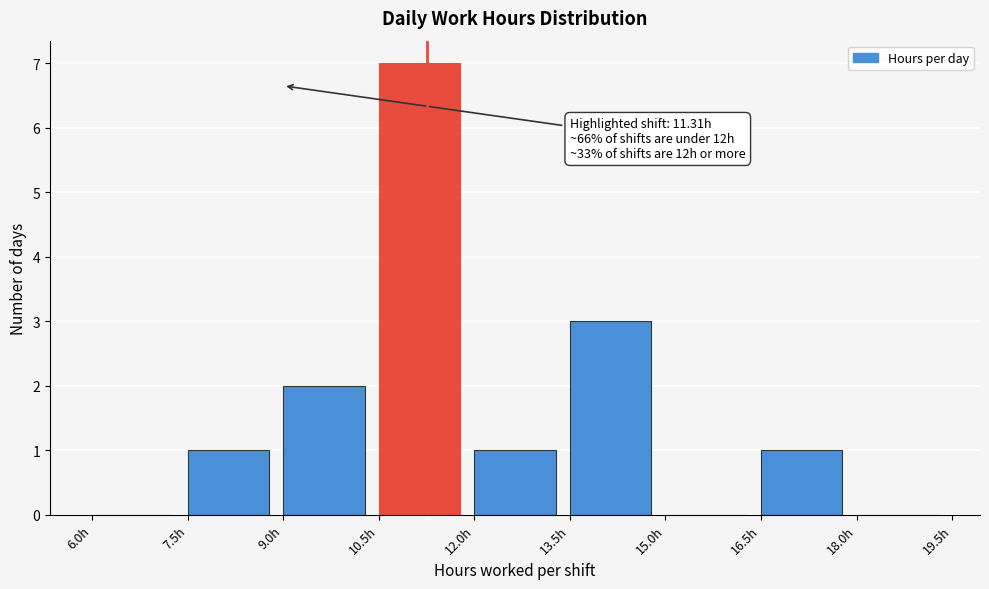

Which range on the x-axis has the tallest bar?

10.5 to 12.0